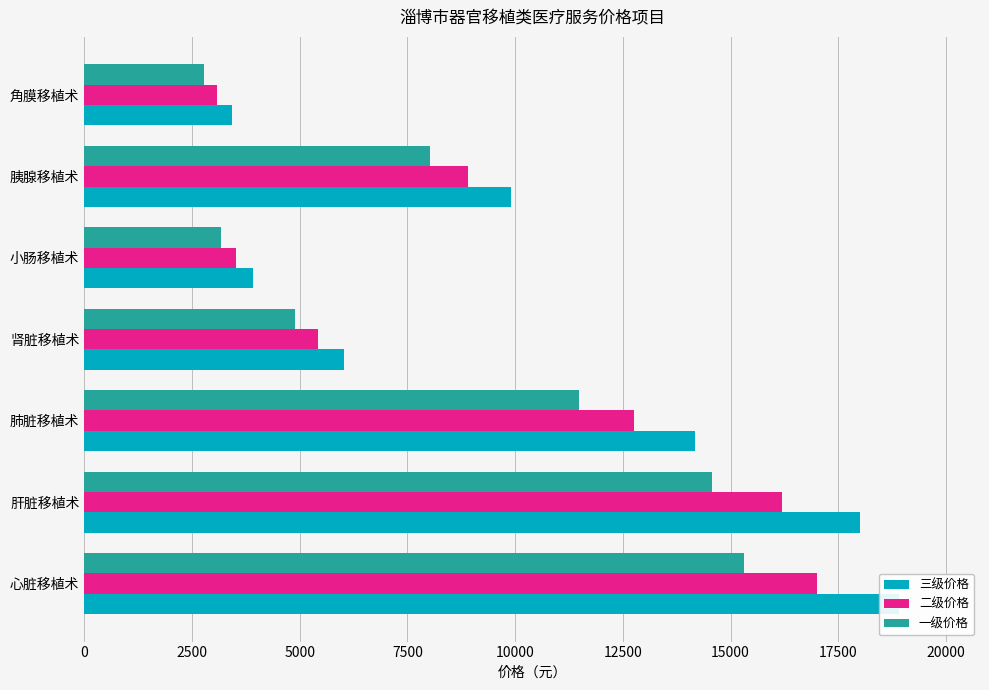

Which series changed the most between 小肠移植术 and 角膜移植术?

三级价格